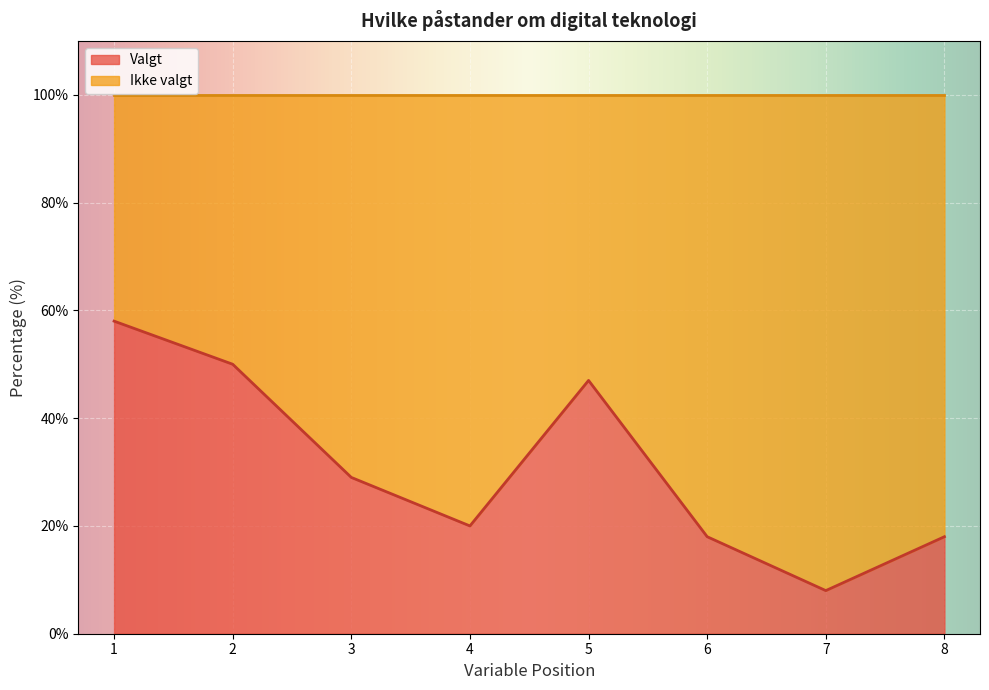

The Valgt series shows 58 at 1. True or false?

True